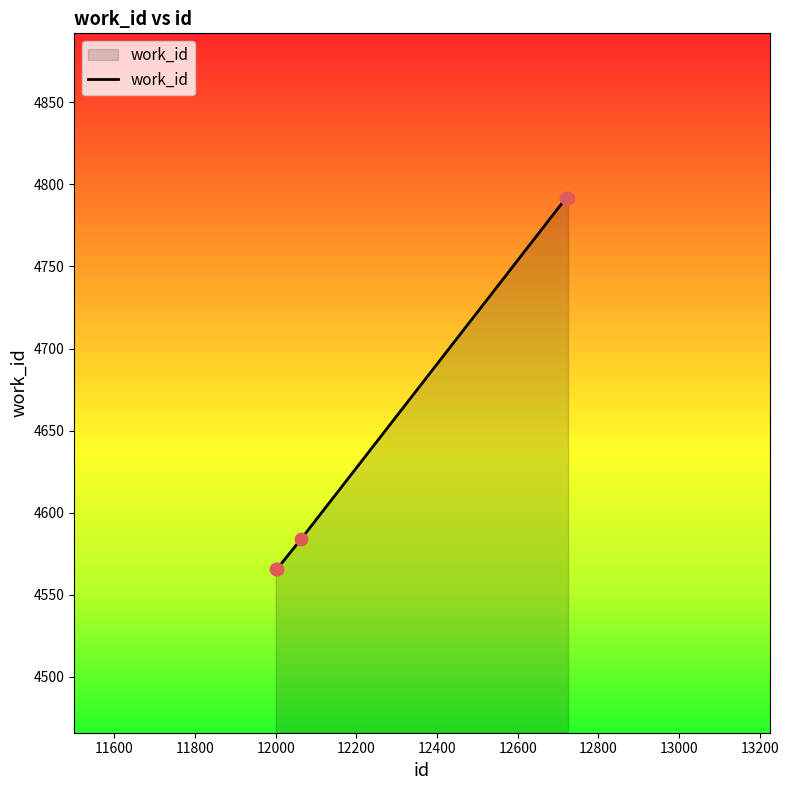

What is the greatest value displayed?

4792